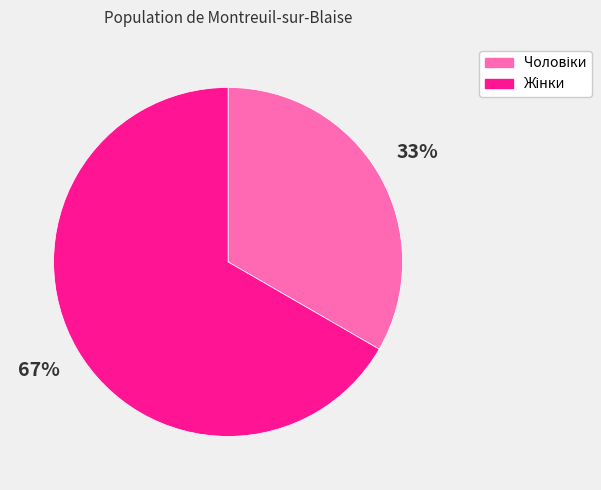

Does any single category account for the majority?

Yes